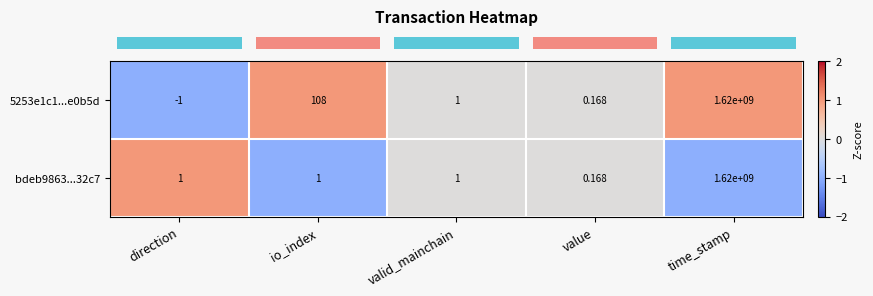

What is the spread (max minus min) of values at io_index?

107.0